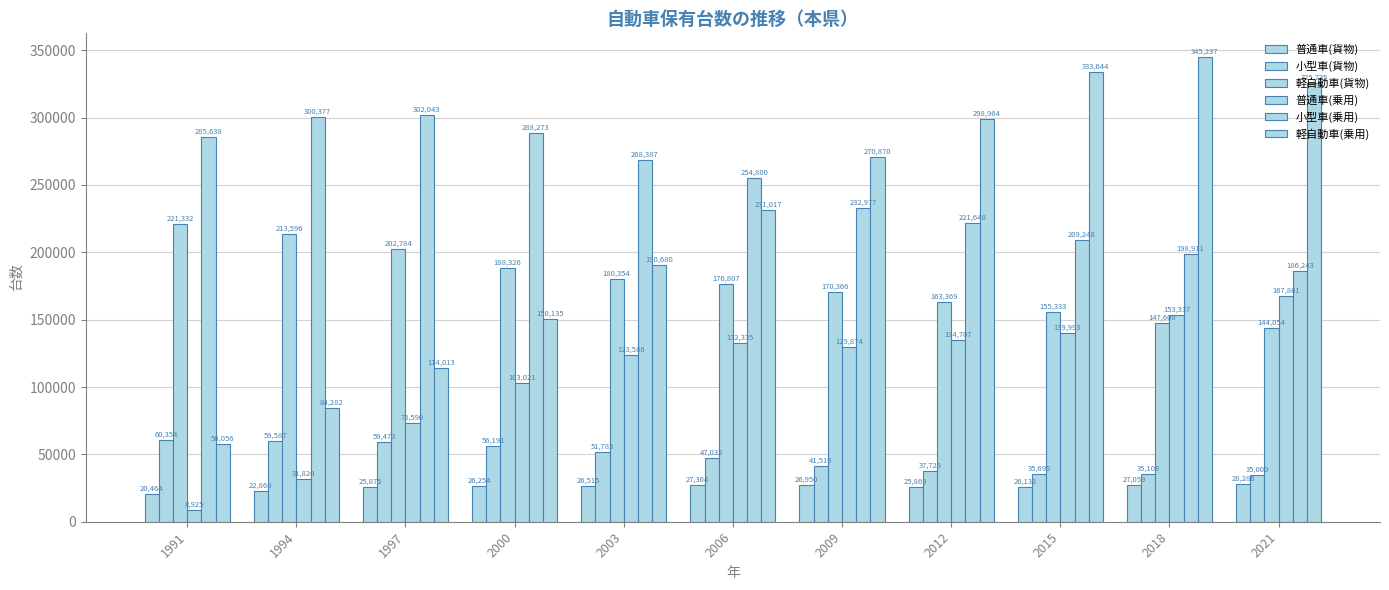

How many bars are there in each group?

6